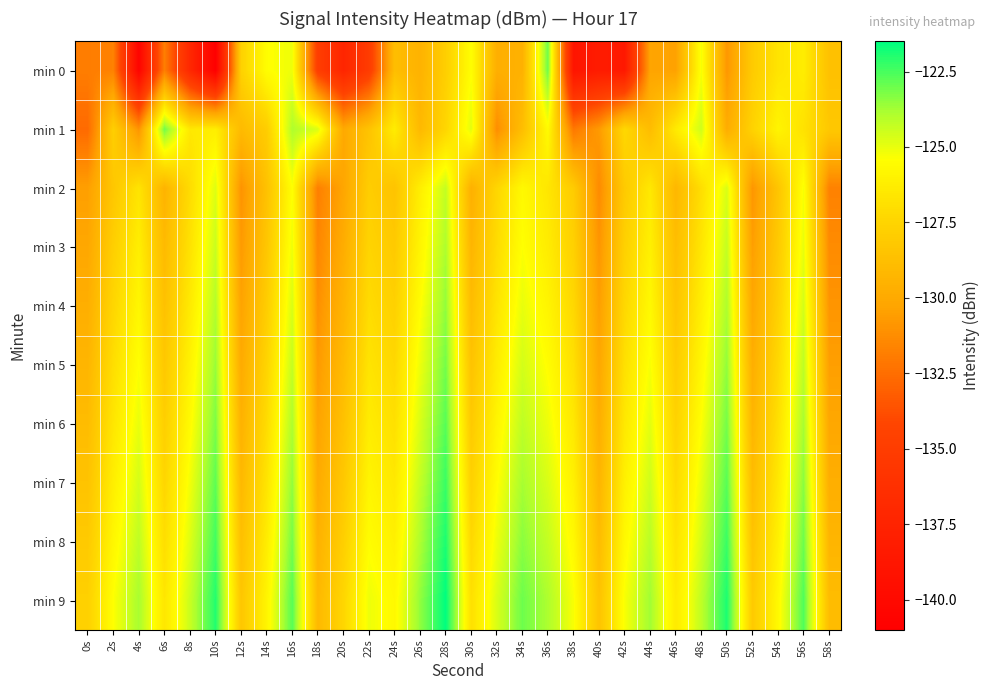

Reading left to right, transcribe all the data shown in this chart.

min 0: 0s=-131.9	2s=-131.7	4s=-140.6	6s=-131.8	8s=-137.0	10s=-141.0	12s=-127.7	14s=-125.5	16s=-125.1	18s=-134.8	20s=-137.3	22s=-135.1	24s=-128.8	26s=-129.5	28s=-127.8	30s=-125.4	32s=-129.7	34s=-129.5	36s=-123.0	38s=-138.9	40s=-138.2	42s=-138.5	44s=-130.3	46s=-130.4	48s=-125.3	50s=-130.8	52s=-128.1	54s=-126.7	56s=-126.3	58s=-128.6
min 1: 0s=-132.6	2s=-127.8	4s=-131.0	6s=-123.0	8s=-126.5	10s=-126.2	12s=-129.0	14s=-127.9	16s=-123.9	18s=-124.7	20s=-130.0	22s=-128.5	24s=-126.3	26s=-129.1	28s=-127.4	30s=-124.9	32s=-131.2	34s=-128.8	36s=-125.6	38s=-132.1	40s=-130.7	42s=-127.3	44s=-128.9	46s=-126.4	48s=-124.5	50s=-129.8	52s=-127.6	54s=-125.9	56s=-126.8	58s=-128.2
min 2: 0s=-130.5	2s=-128.3	4s=-126.7	6s=-129.4	8s=-127.1	10s=-124.8	12s=-131.0	14s=-128.6	16s=-125.4	18s=-131.8	20s=-130.2	22s=-127.9	24s=-128.5	26s=-126.2	28s=-124.3	30s=-129.6	32s=-127.4	34s=-125.7	36s=-126.6	38s=-128.0	40s=-131.3	42s=-128.1	44s=-126.5	46s=-129.2	48s=-127.0	50s=-124.7	52s=-130.9	54s=-128.4	56s=-125.3	58s=-131.7
min 3: 0s=-130.1	2s=-127.8	4s=-126.2	6s=-129.0	8s=-126.8	10s=-124.4	12s=-130.7	14s=-128.3	16s=-125.1	18s=-131.5	20s=-129.8	22s=-127.5	24s=-128.1	26s=-125.9	28s=-123.9	30s=-129.3	32s=-127.1	34s=-125.4	36s=-126.3	38s=-127.7	40s=-130.9	42s=-127.7	44s=-126.1	46s=-128.8	48s=-126.6	50s=-124.3	52s=-130.5	54s=-128.1	56s=-125.0	58s=-131.3
min 4: 0s=-129.7	2s=-127.4	4s=-125.8	6s=-128.6	8s=-126.4	10s=-124.0	12s=-130.3	14s=-127.9	16s=-124.7	18s=-131.1	20s=-129.4	22s=-127.1	24s=-127.7	26s=-125.5	28s=-123.5	30s=-128.9	32s=-126.7	34s=-125.0	36s=-125.9	38s=-127.3	40s=-130.5	42s=-127.3	44s=-125.7	46s=-128.4	48s=-126.2	50s=-123.9	52s=-130.1	54s=-127.7	56s=-124.6	58s=-130.9
min 5: 0s=-129.3	2s=-127.0	4s=-125.4	6s=-128.2	8s=-126.0	10s=-123.6	12s=-129.9	14s=-127.5	16s=-124.3	18s=-130.7	20s=-129.0	22s=-126.7	24s=-127.3	26s=-125.1	28s=-123.1	30s=-128.5	32s=-126.3	34s=-124.6	36s=-125.5	38s=-126.9	40s=-130.1	42s=-126.9	44s=-125.3	46s=-128.0	48s=-125.8	50s=-123.5	52s=-129.7	54s=-127.3	56s=-124.2	58s=-130.5
min 6: 0s=-128.9	2s=-126.6	4s=-125.0	6s=-127.8	8s=-125.6	10s=-123.2	12s=-129.5	14s=-127.1	16s=-123.9	18s=-130.3	20s=-128.6	22s=-126.3	24s=-126.9	26s=-124.7	28s=-122.7	30s=-128.1	32s=-125.9	34s=-124.2	36s=-125.1	38s=-126.5	40s=-129.7	42s=-126.5	44s=-124.9	46s=-127.6	48s=-125.4	50s=-123.1	52s=-129.3	54s=-126.9	56s=-123.8	58s=-130.1
min 7: 0s=-128.5	2s=-126.2	4s=-124.6	6s=-127.4	8s=-125.2	10s=-122.8	12s=-129.1	14s=-126.7	16s=-123.5	18s=-129.9	20s=-128.2	22s=-125.9	24s=-126.5	26s=-124.3	28s=-122.3	30s=-127.7	32s=-125.5	34s=-123.8	36s=-124.7	38s=-126.1	40s=-129.3	42s=-126.1	44s=-124.5	46s=-127.2	48s=-125.0	50s=-122.7	52s=-128.9	54s=-126.5	56s=-123.4	58s=-129.7
min 8: 0s=-128.1	2s=-125.8	4s=-124.2	6s=-127.0	8s=-124.8	10s=-122.4	12s=-128.7	14s=-126.3	16s=-123.1	18s=-129.5	20s=-127.8	22s=-125.5	24s=-126.1	26s=-123.9	28s=-121.9	30s=-127.3	32s=-125.1	34s=-123.4	36s=-124.3	38s=-125.7	40s=-128.9	42s=-125.7	44s=-124.1	46s=-126.8	48s=-124.6	50s=-122.3	52s=-128.5	54s=-126.1	56s=-123.0	58s=-129.3
min 9: 0s=-127.7	2s=-125.4	4s=-123.8	6s=-126.6	8s=-124.4	10s=-122.0	12s=-128.3	14s=-125.9	16s=-122.7	18s=-129.1	20s=-127.4	22s=-125.1	24s=-125.7	26s=-123.5	28s=-121.5	30s=-126.9	32s=-124.7	34s=-123.0	36s=-123.9	38s=-125.3	40s=-128.5	42s=-125.3	44s=-123.7	46s=-126.4	48s=-124.2	50s=-121.9	52s=-128.1	54s=-125.7	56s=-122.6	58s=-128.9